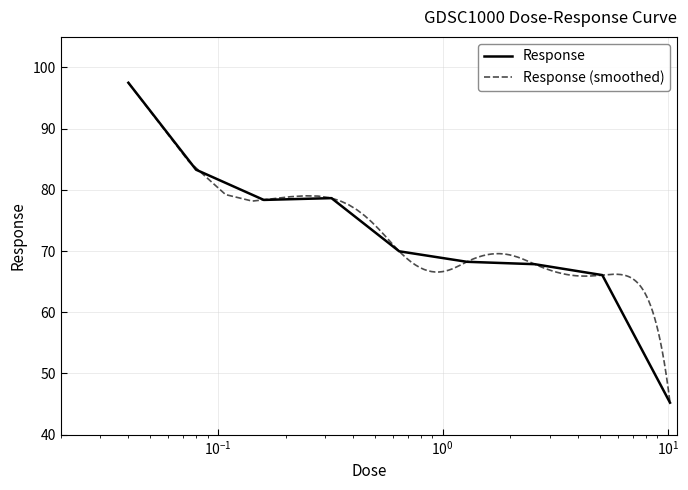

What is the value of the 7th point from the left?

67.9